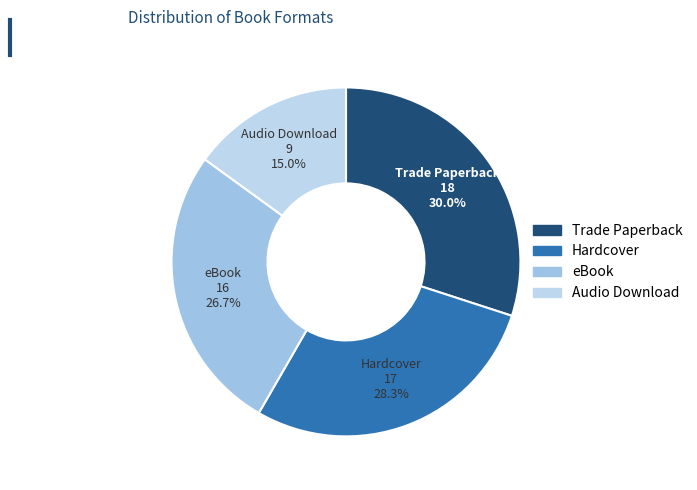

To the nearest percent, what is the combined percentage of Hardcover and eBook?

55%